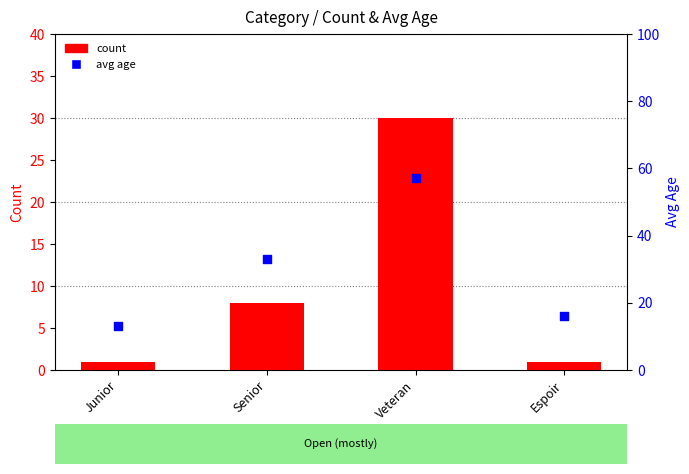

At which category is the sum across all series the highest?

Veteran